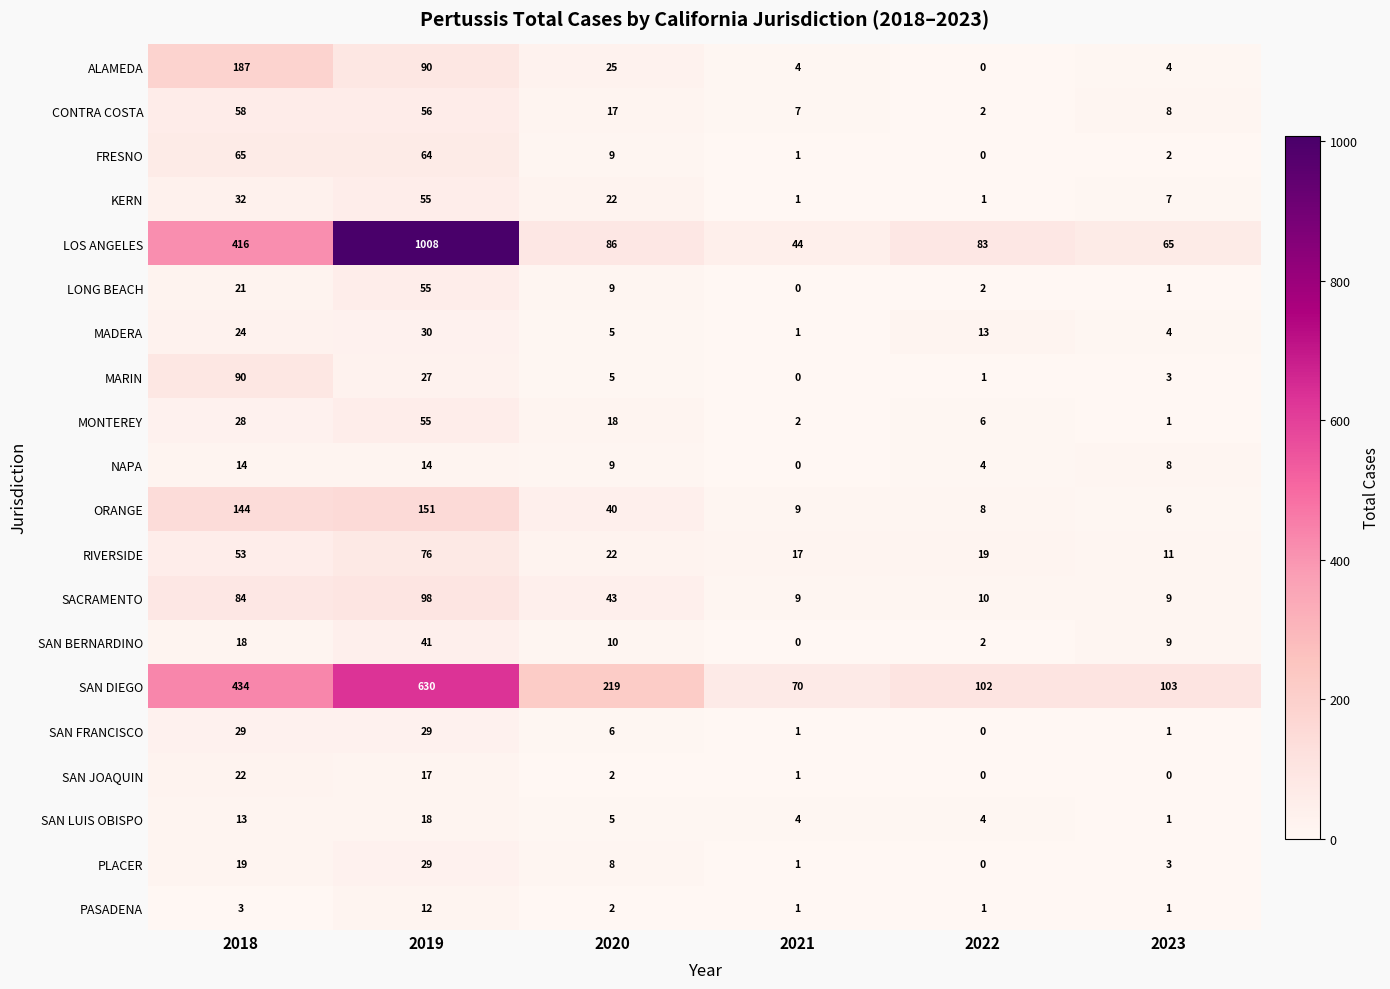

List the labels in order of LOS ANGELES value, largest first.

2019, 2018, 2020, 2022, 2023, 2021